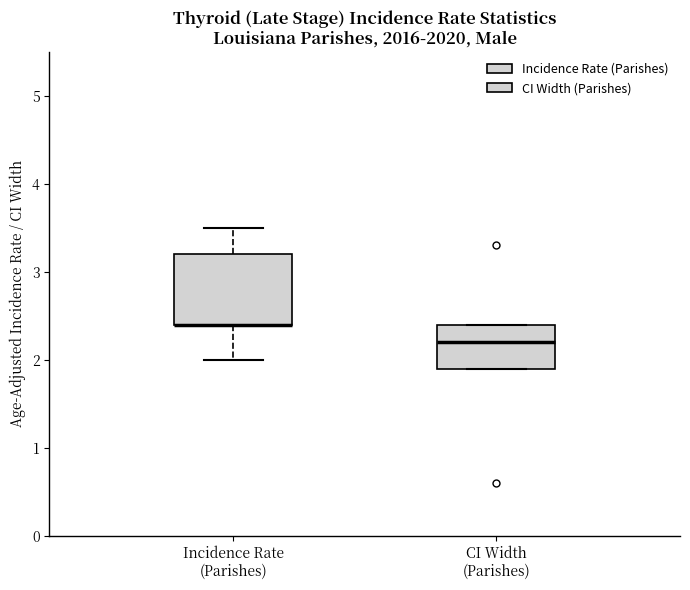

Comparing the boxes themselves (not the whiskers), which one is the tallest?

Incidence Rate (Parishes)